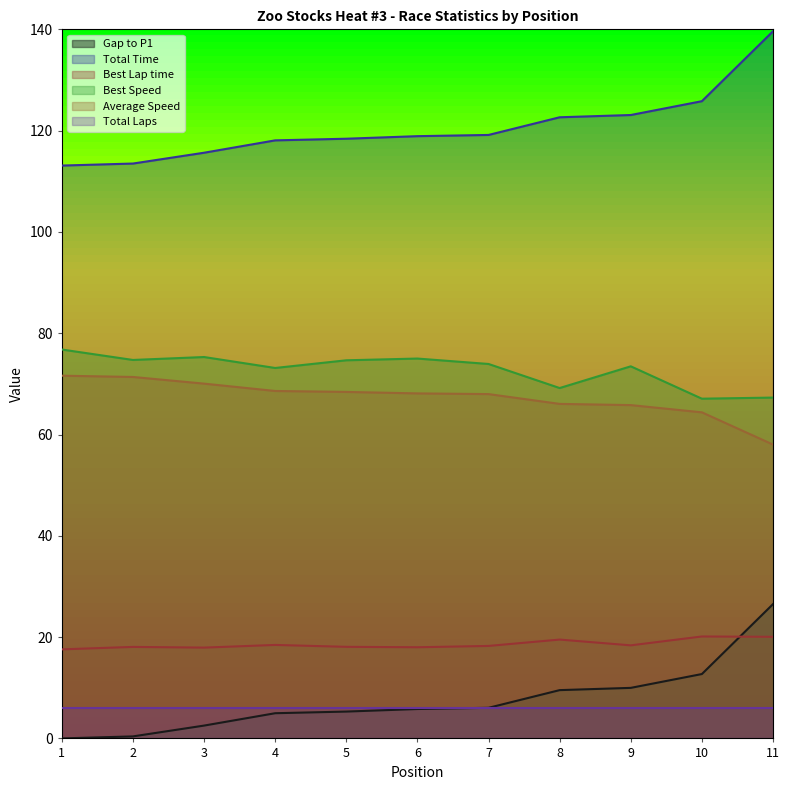

Which has a higher value, 8 or 11?

11